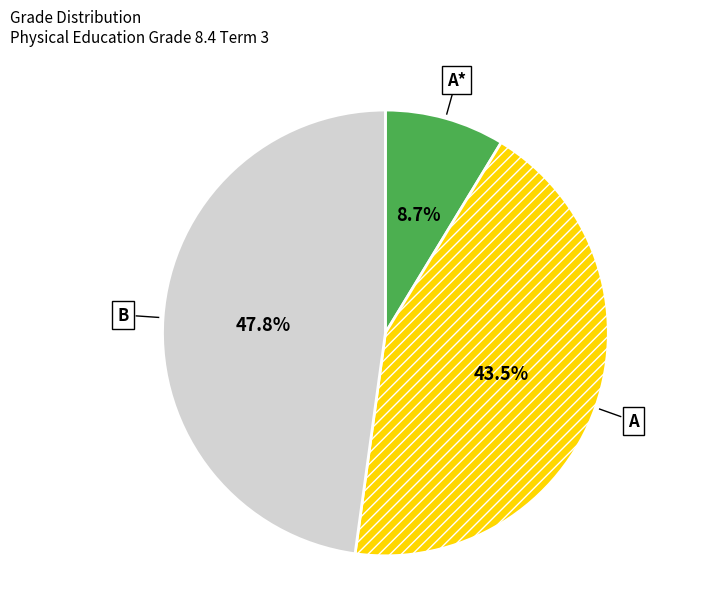

Is there any slice that represents more than half of the pie?

No